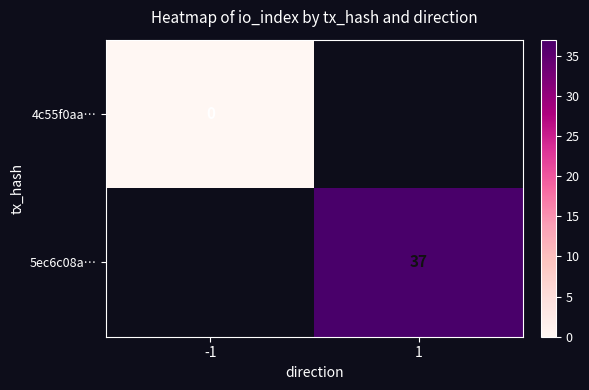

The value of 5ec6c08a… at 1 is 54. True or false?

False